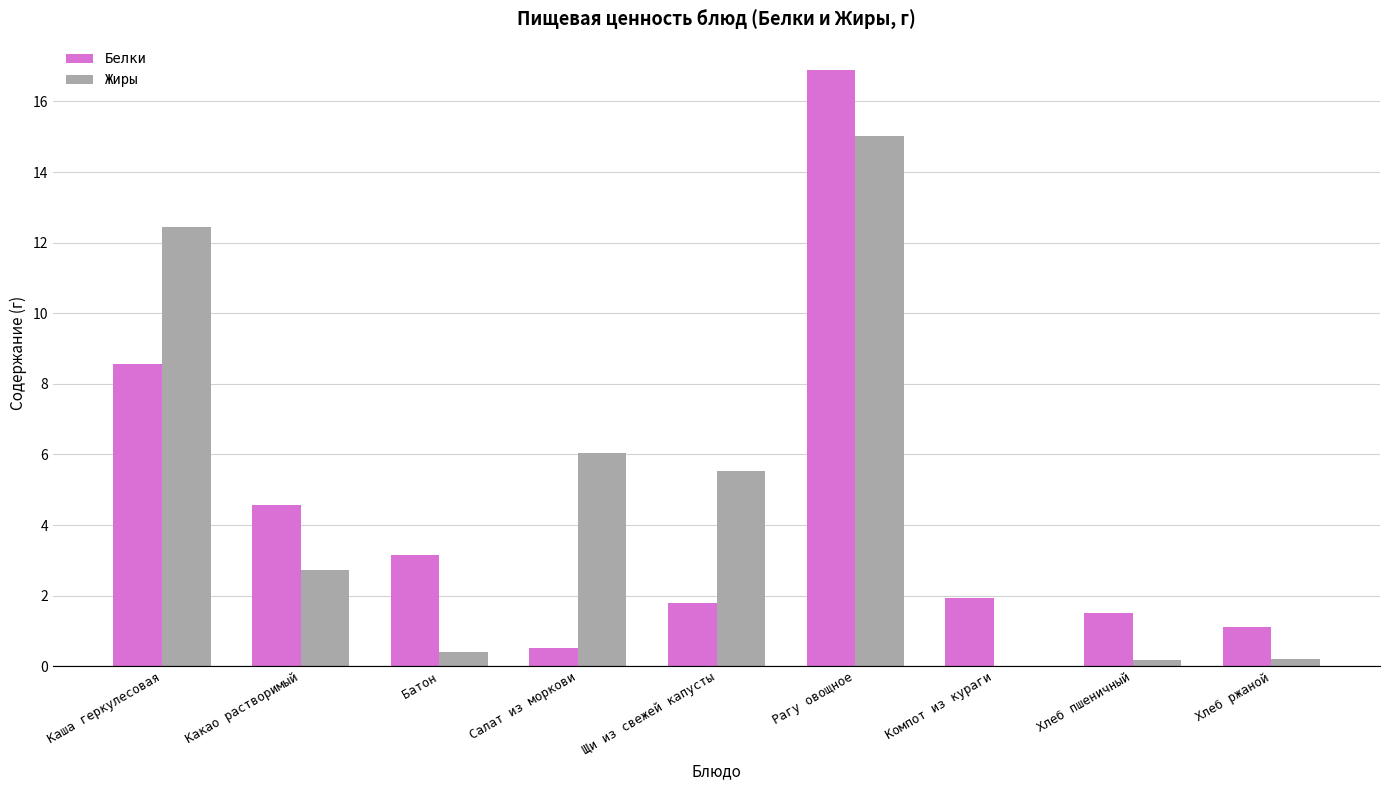

Count the number of categories in the chart.

9